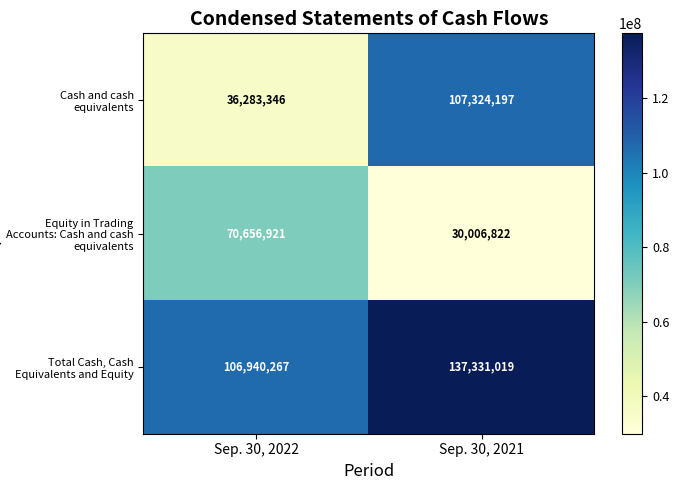

The Total Cash, Cash Equivalents and Equity series shows 154374778 at Sep. 30, 2022. True or false?

False